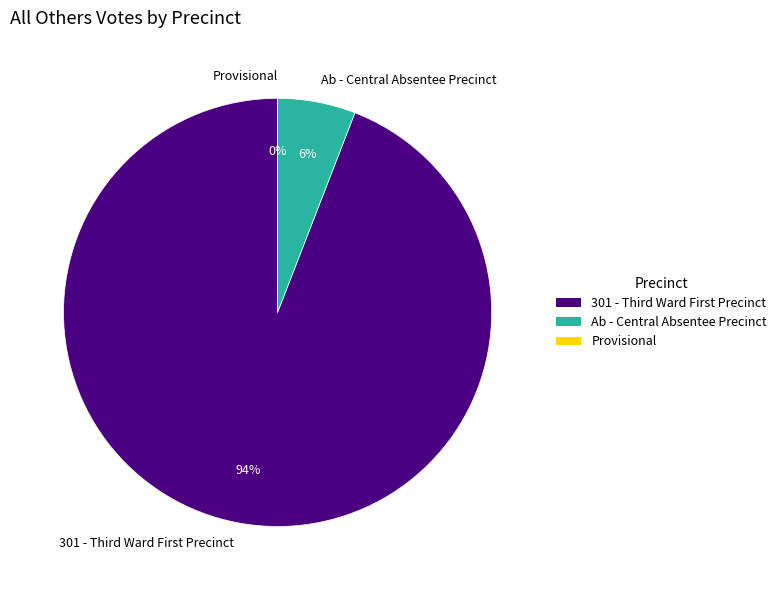

Which has a higher value, Ab - Central Absentee Precinct or Provisional?

Ab - Central Absentee Precinct